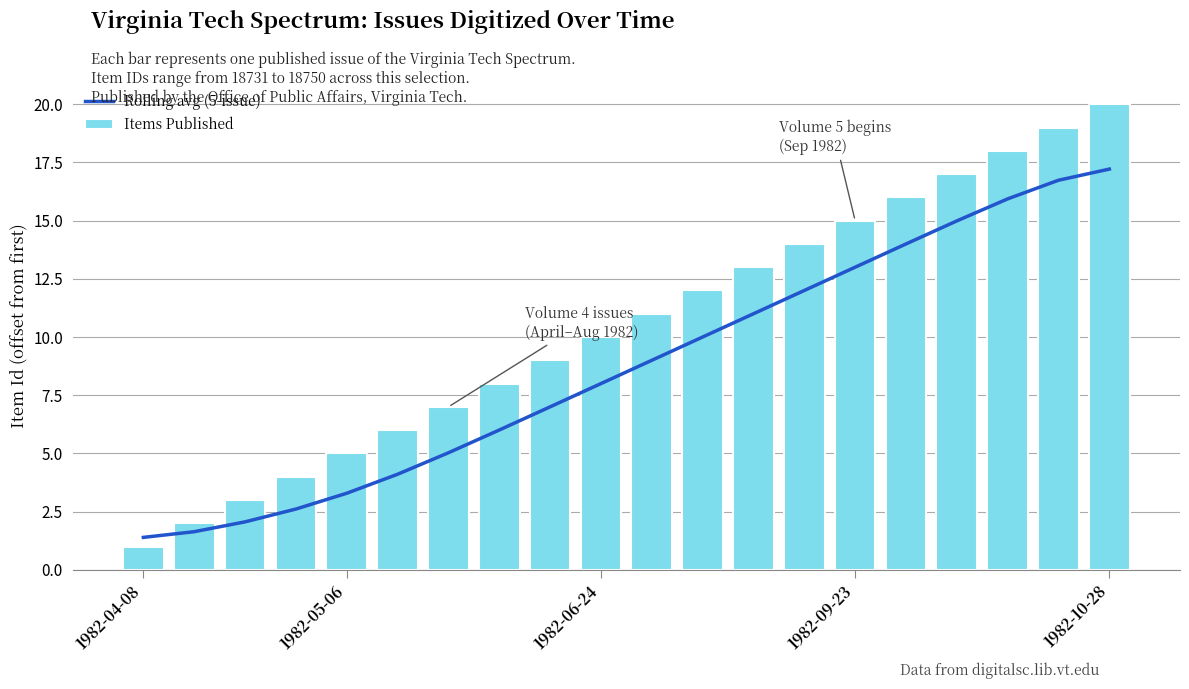

Which series has the largest total across all categories?

Items Published